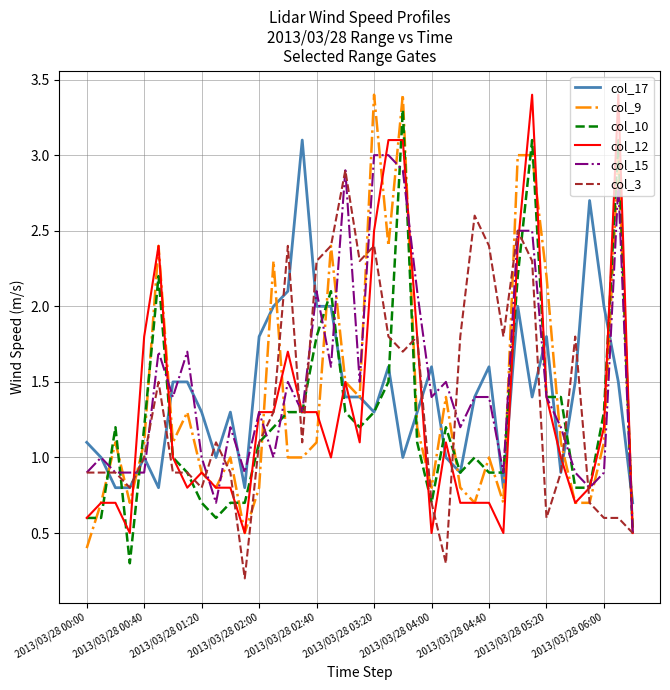

Reading right to left, transcribe all the data shown in this chart.

col_17: 0.7	1.5	2.0	2.7	1.5	0.9	1.8	1.4	2.0	0.8	1.6	1.4	0.9	1.0	1.6	1.3	1.0	1.6	1.3	1.4	1.4	2.0	2.0	3.1	2.1	2.0	1.8	0.8	1.3	1.0	1.3	1.5	1.5	0.8	1.0	0.8	0.8	1.0	1.1
col_9: 0.5	3.0	1.1	0.7	0.7	1.1	2.2	3.0	3.0	0.7	1.0	0.7	0.8	1.4	0.8	1.2	3.4	2.4	3.4	1.4	1.5	2.4	1.1	1.0	1.0	2.3	0.8	0.5	1.0	0.8	0.9	1.3	1.1	2.4	1.1	0.7	1.1	0.7	0.4
col_10: 0.5	3.1	1.3	0.8	0.8	1.4	1.4	3.1	2.2	0.9	0.9	1.0	0.9	1.2	0.7	1.1	3.3	1.5	1.3	1.2	1.3	2.1	1.8	1.3	1.3	1.2	1.1	0.7	0.7	0.6	0.7	0.9	1.0	2.2	1.2	0.3	1.2	0.6	0.6
col_12: 0.5	3.4	1.2	0.8	0.7	1.0	1.4	3.4	2.4	0.5	0.7	0.7	0.7	1.1	0.5	1.8	3.1	3.1	2.5	1.1	1.5	1.0	1.3	1.3	1.7	1.3	1.3	0.5	0.8	0.8	0.9	0.8	1.0	2.4	1.8	0.5	0.7	0.7	0.6
col_15: 0.5	2.8	0.9	0.8	0.9	1.2	1.4	2.5	2.5	0.9	1.4	1.4	1.2	1.5	1.4	2.1	2.9	3.0	3.0	1.5	2.9	1.6	2.1	1.3	1.5	1.0	1.3	0.9	1.2	0.7	1.0	1.7	1.4	1.7	0.9	0.9	0.9	1.0	0.9
col_3: 0.5	0.6	0.6	0.7	1.8	0.9	0.6	2.3	2.5	1.8	2.4	2.6	1.8	0.3	0.7	1.8	1.7	1.8	2.4	2.3	2.9	2.4	2.3	1.1	2.4	1.3	1.1	0.2	0.9	1.1	0.8	0.9	0.9	1.5	1.0	0.8	0.9	0.9	0.9